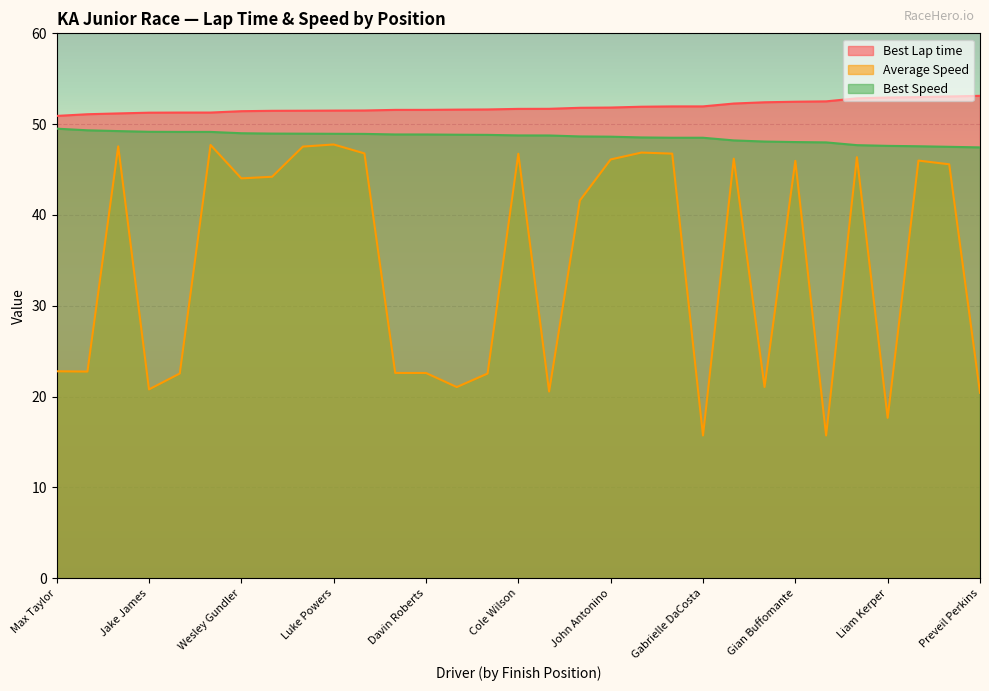

Which series has the widest spread of values?

Average Speed